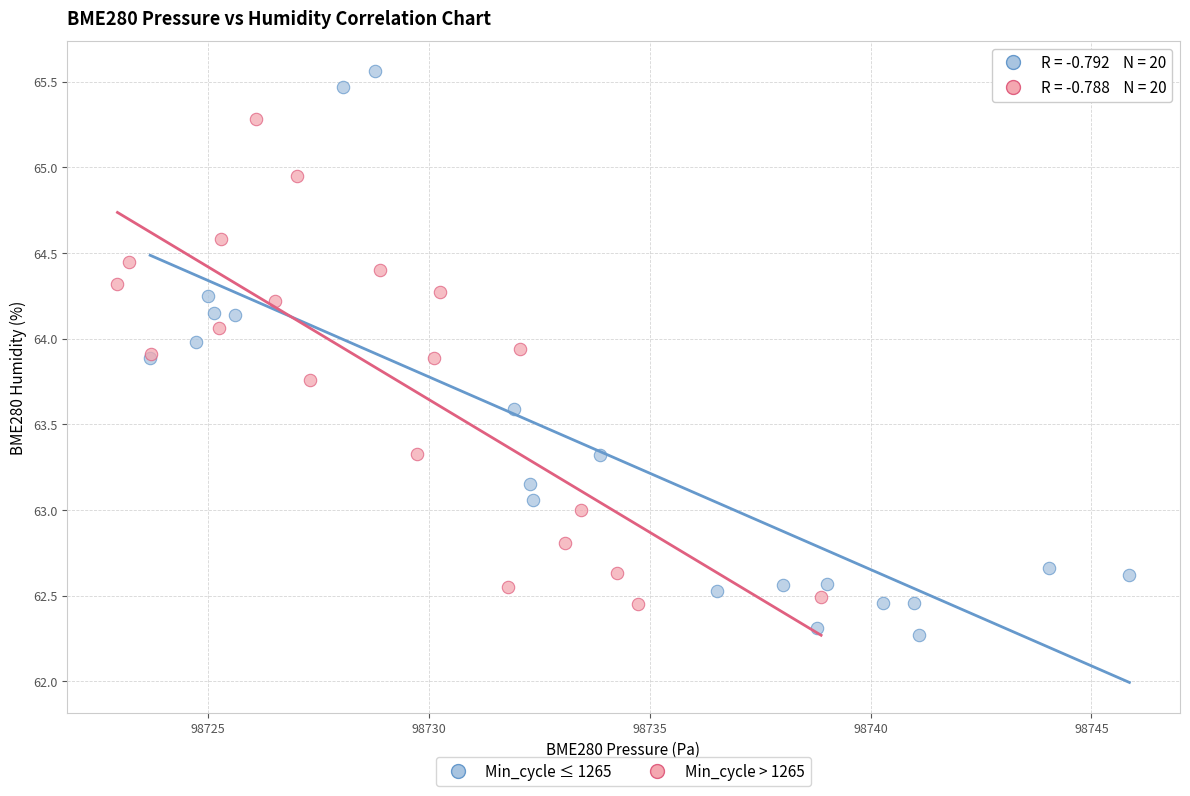

Which series contains the highest Y value?

Min_cycle ≤ 1265